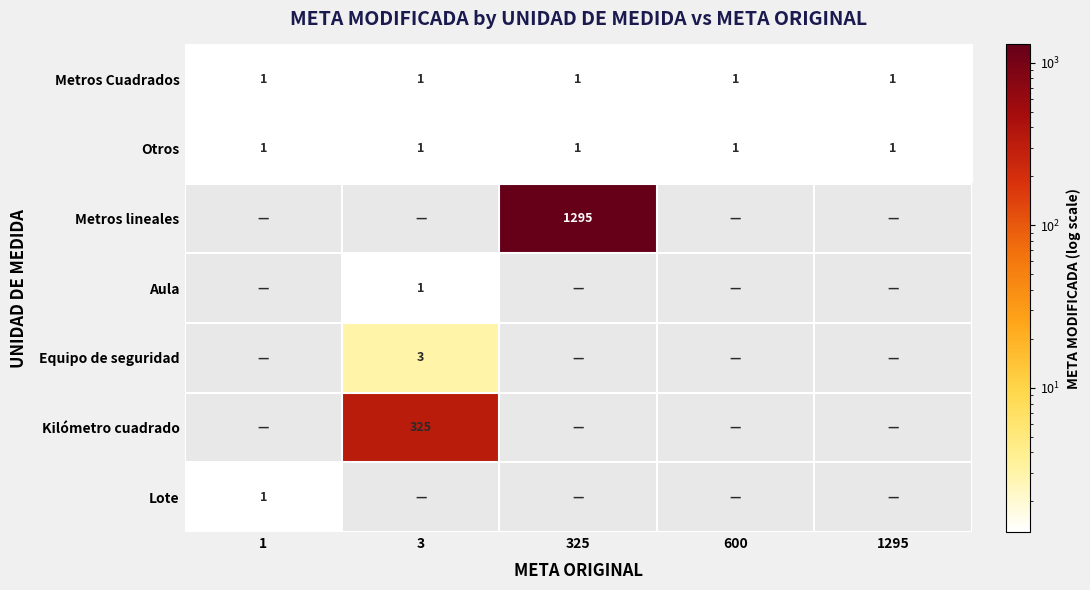

True or false: Metros lineales has a value of 1295 at 325.

True